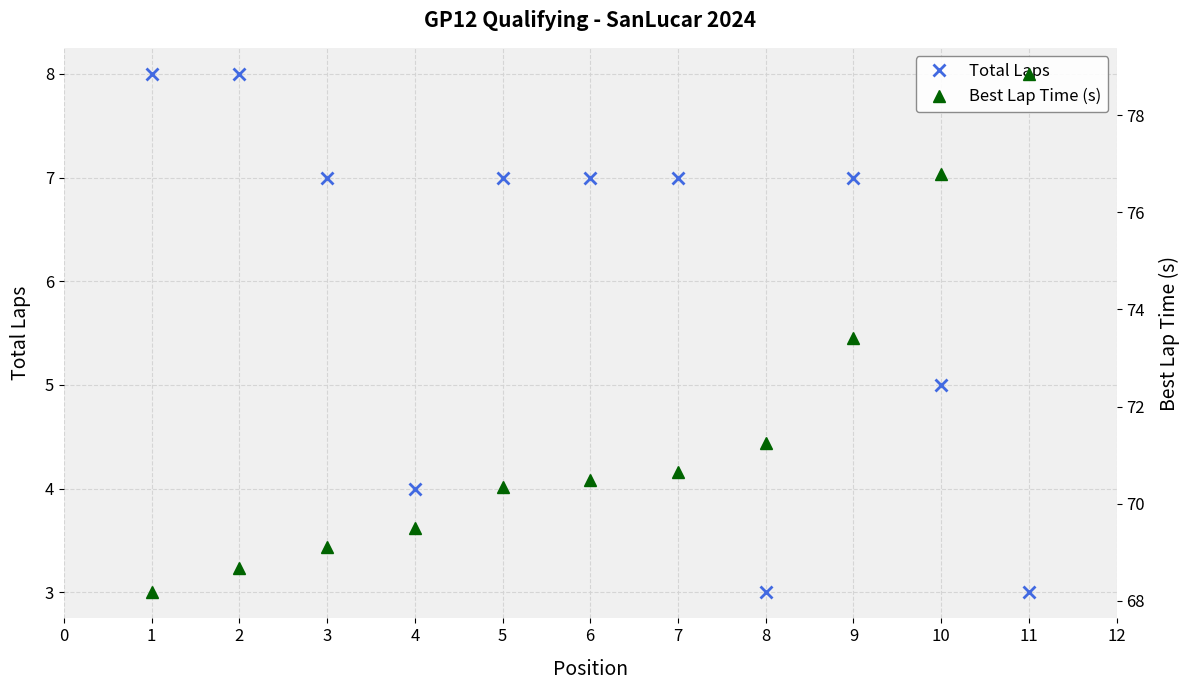

Is it true that Total Laps equals 7 at 6?

True